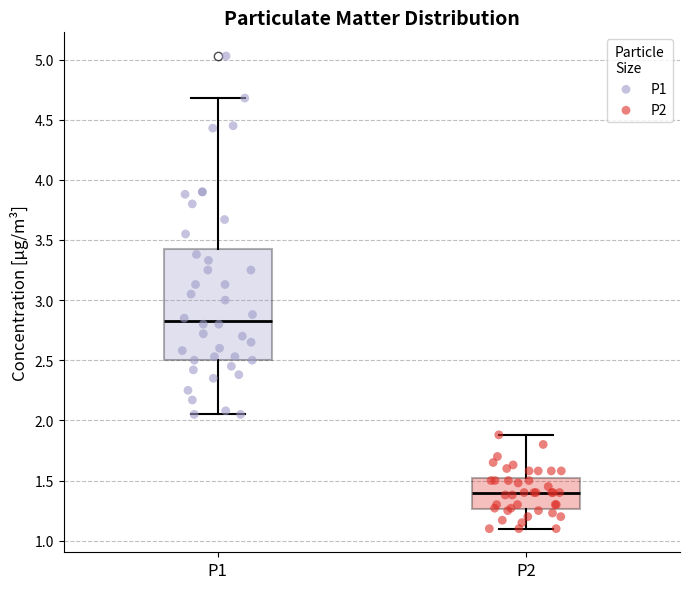

Where is the lower edge of the box for P2 on the y-axis? The values are not printed on the chart, so give them approximately, as read against the axis.

1.25